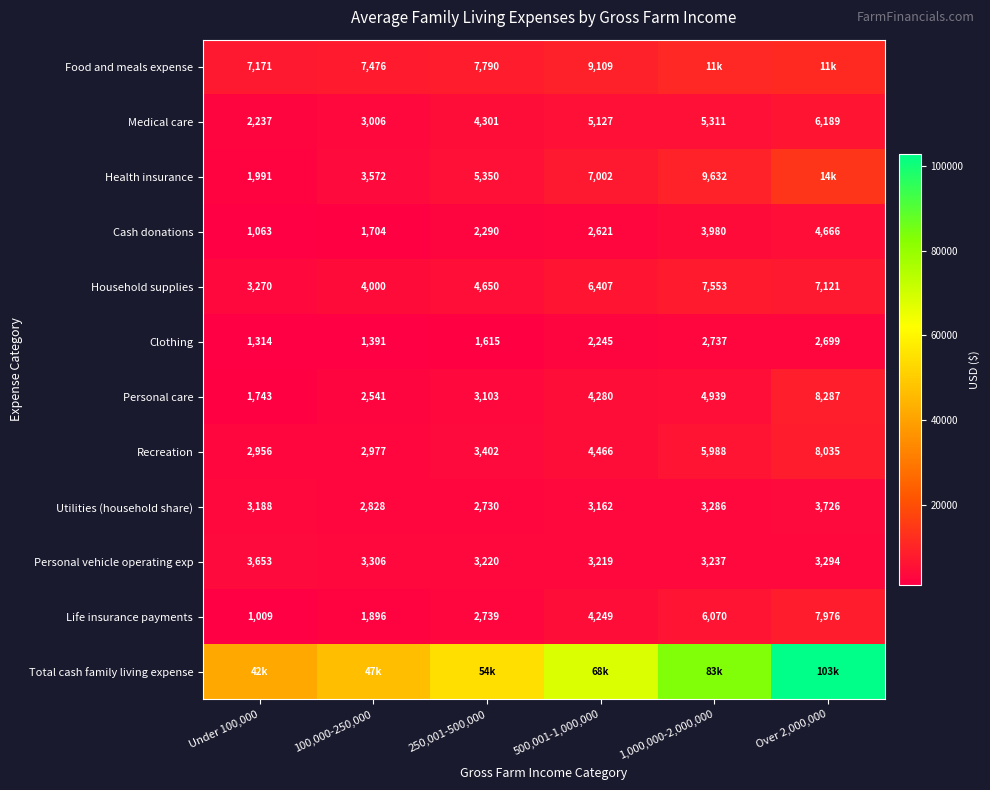

List the labels in order of Cash donations value, largest first.

Over 2,000,000, 1,000,000-2,000,000, 500,001-1,000,000, 250,001-500,000, 100,000-250,000, Under 100,000